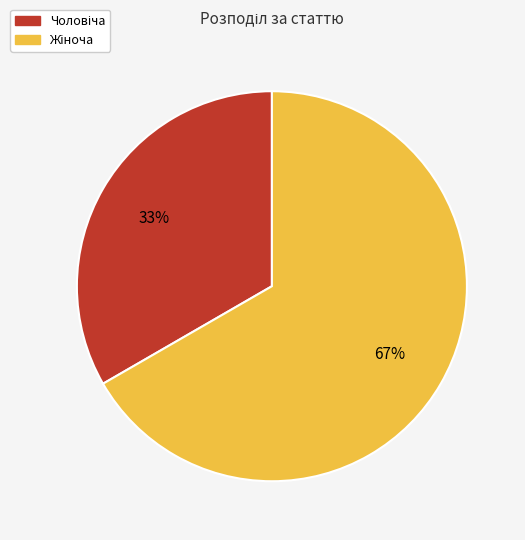

To the nearest percent, what is the average slice percentage?

50%